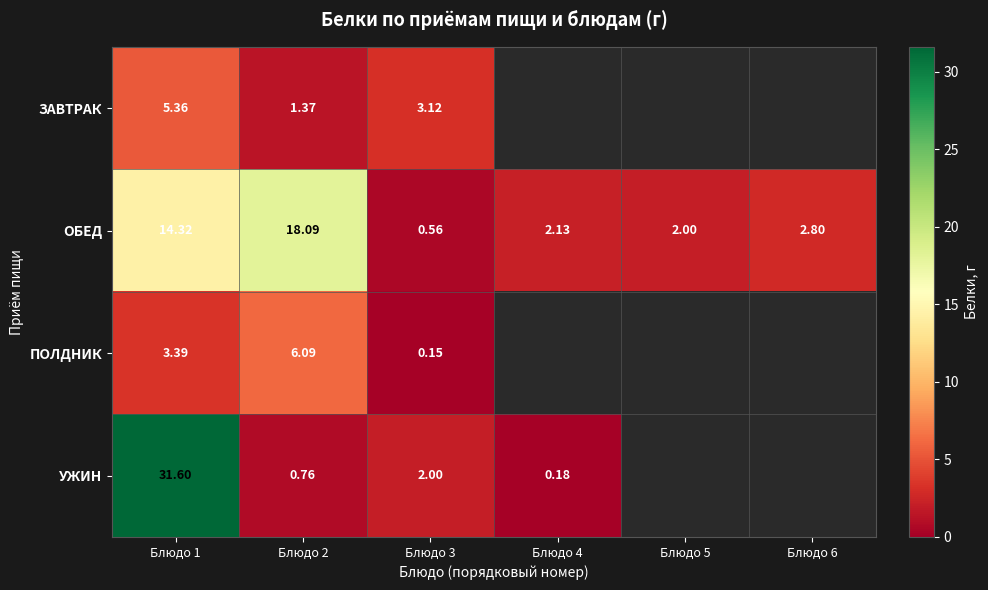

Between Блюдо 4 and Блюдо 5, which is larger?

Блюдо 5